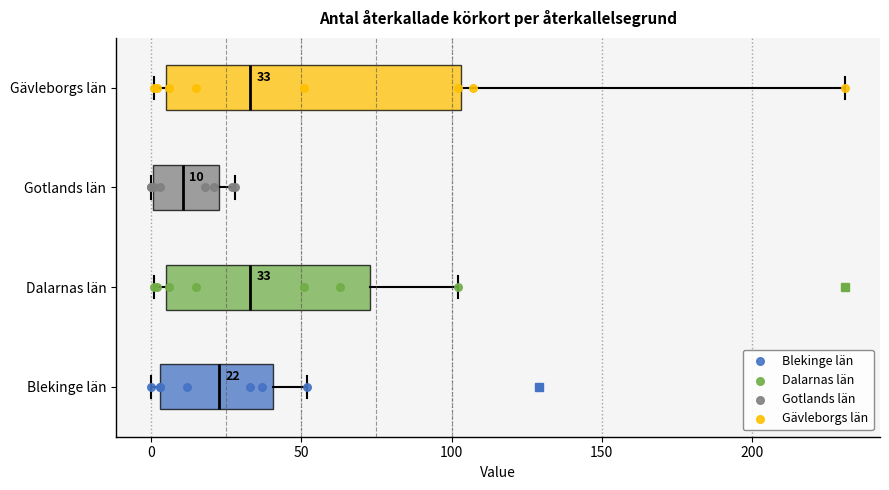

Comparing the boxes themselves (not the whiskers), which one is the widest?

Gävleborgs län